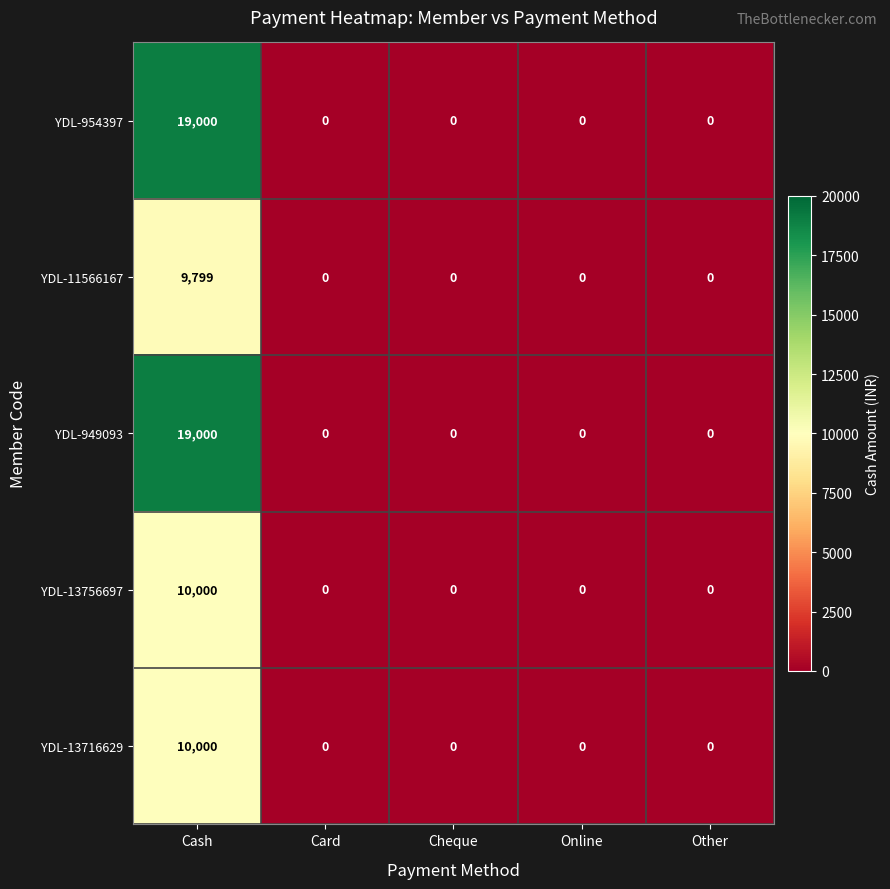

Which label corresponds to the largest value in the chart?

Cash